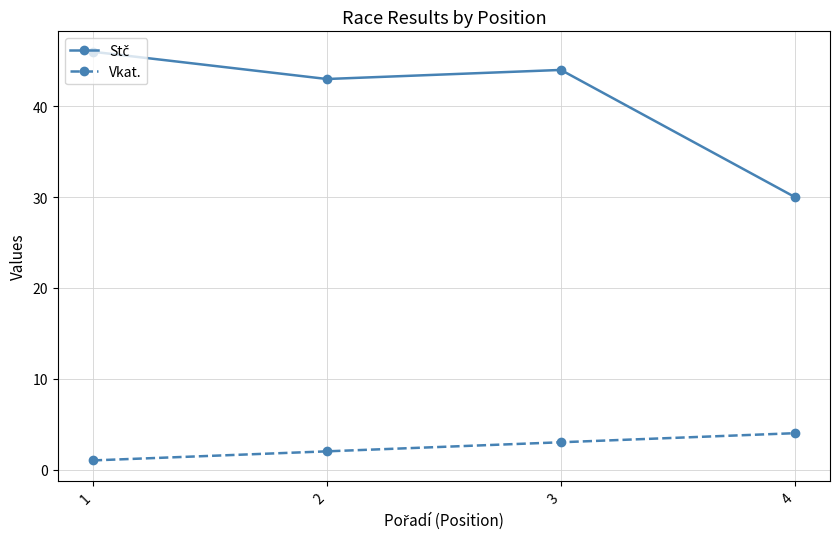

True or false: Vkat. has more than 0 points higher than both neighbors.

False